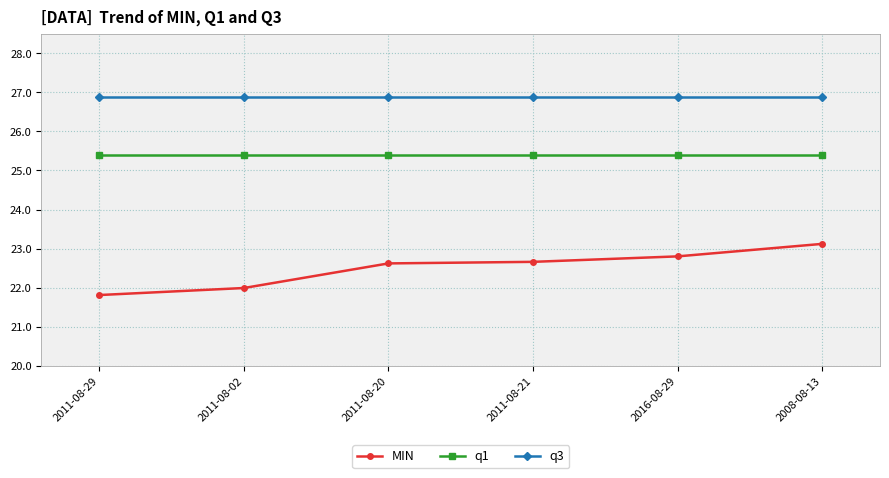

What is the label of the 1st point from the left?

2011-08-29